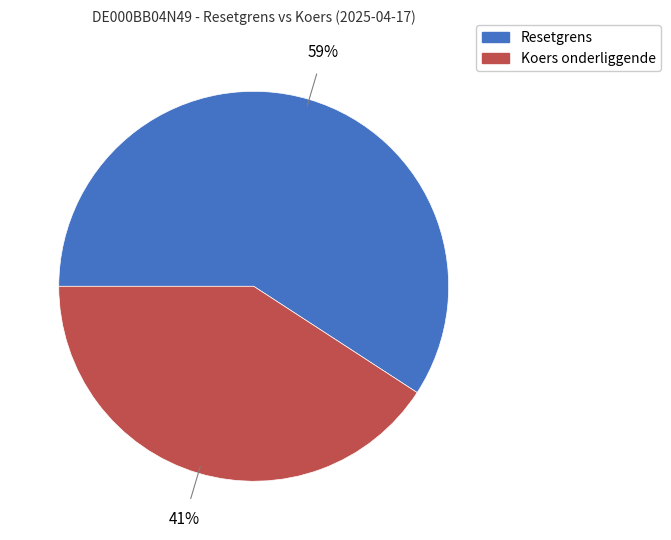

Which slice is the largest?

Resetgrens